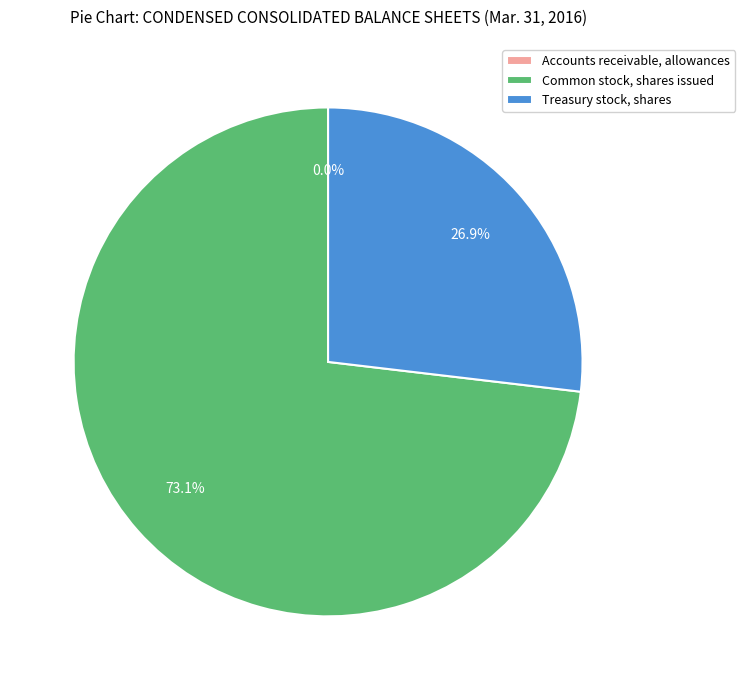

Is Treasury stock, shares the majority of the pie?

No